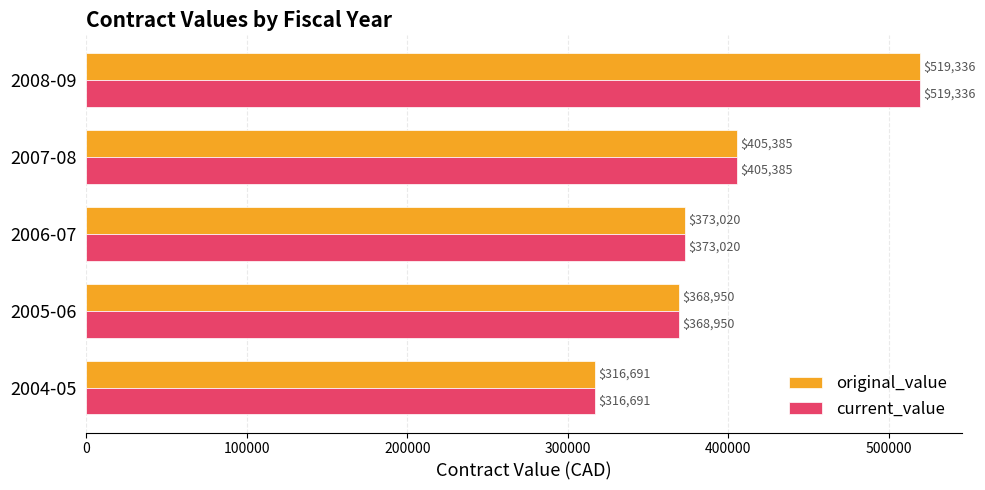

At how many categories does at least one series exceed 343481?

4